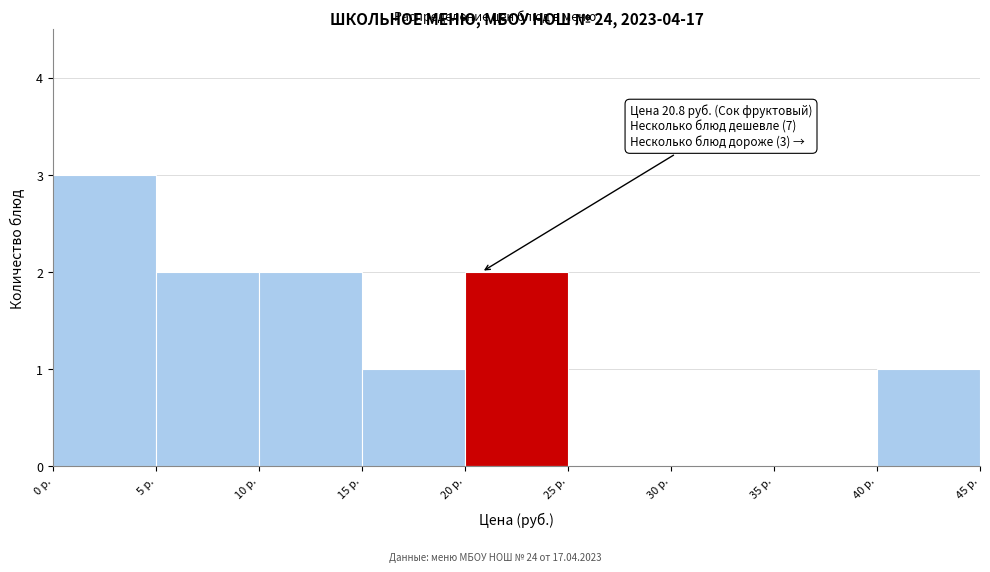

Over which range of the x-axis is the bar tallest?

0 to 5